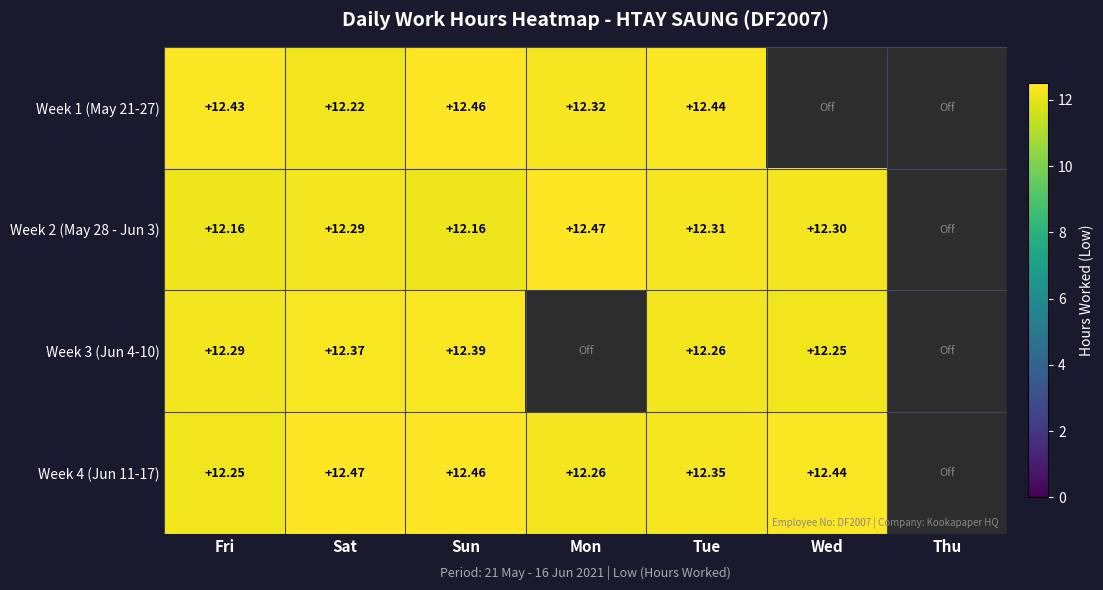

Count the number of categories in the chart.

7